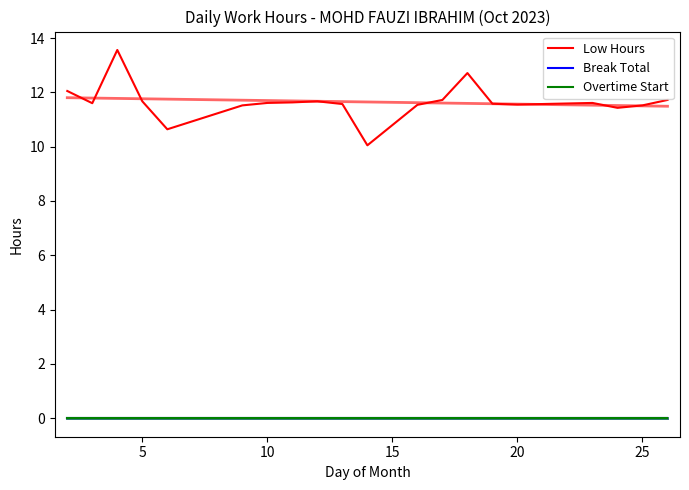

Reading right to left, transcribe all the data shown in this chart.

Low Hours: 11.7	11.5	11.4	11.6	11.6	11.6	12.7	11.7	11.5	10.1	11.6	11.7	11.6	11.6	11.5	10.6	11.7	13.6	11.6	12.1
Break Total: 0.0	0.0	0.0	0.0	0.0	0.0	0.0	0.0	0.0	0.0	0.0	0.0	0.0	0.0	0.0	0.0	0.0	0.0	0.0	0.0
Overtime Start: 0.0	0.0	0.0	0.0	0.0	0.0	0.0	0.0	0.0	0.0	0.0	0.0	0.0	0.0	0.0	0.0	0.0	0.0	0.0	0.0